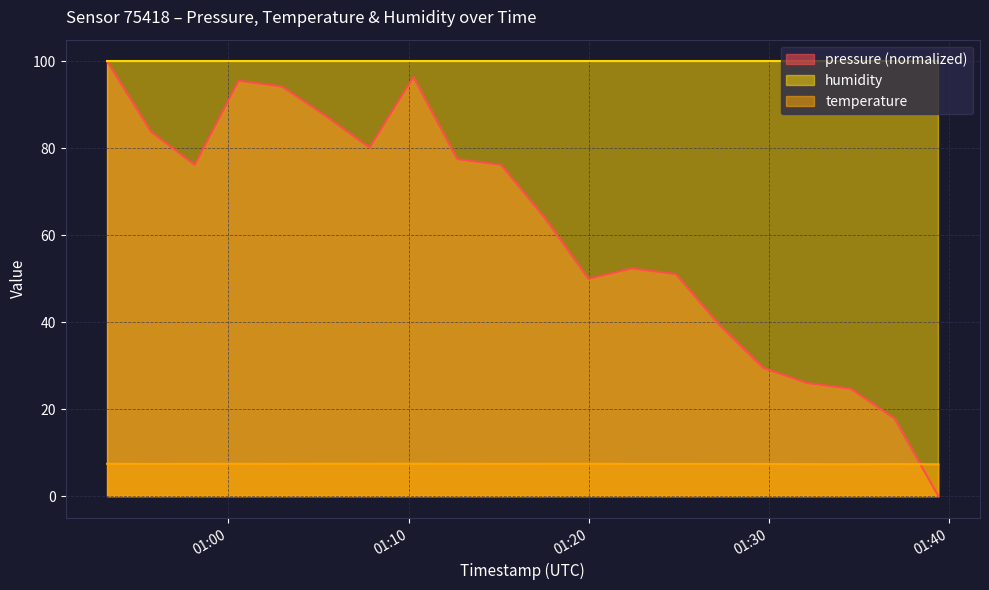

How many lines are shown in the chart?

3